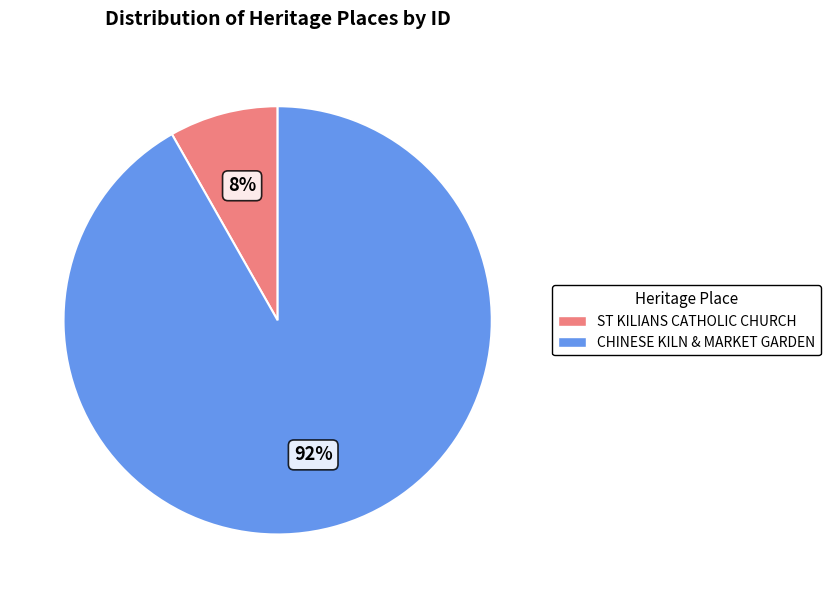

Rank the categories by value from highest to lowest.

CHINESE KILN & MARKET GARDEN, ST KILIANS CATHOLIC CHURCH